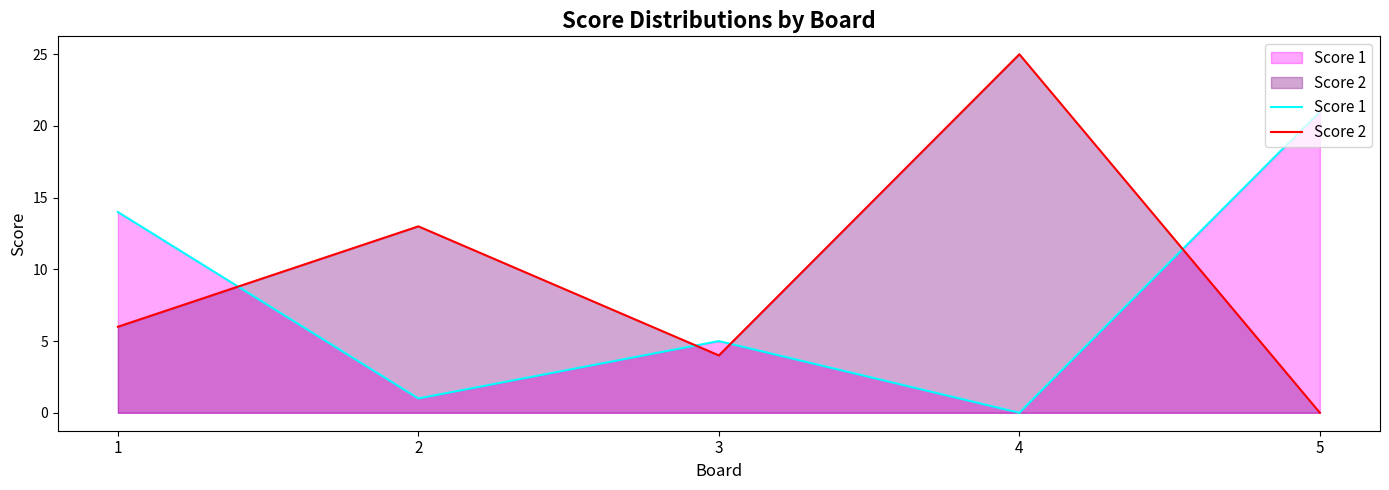

What is the difference between the Score 2 values at 5 and 3?

4